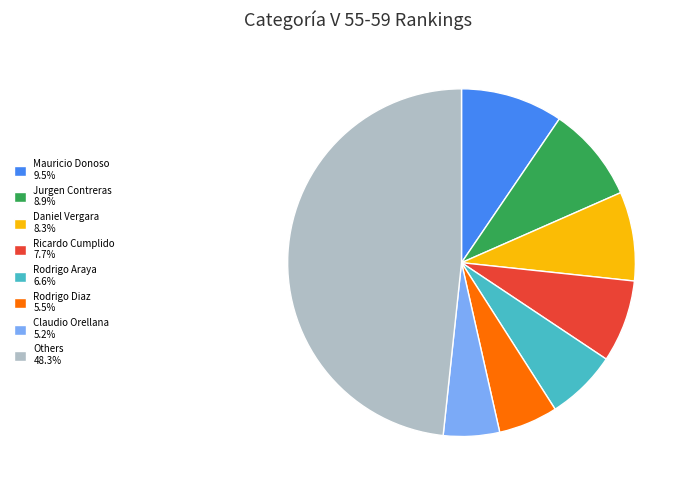

Does any single category account for the majority?

No